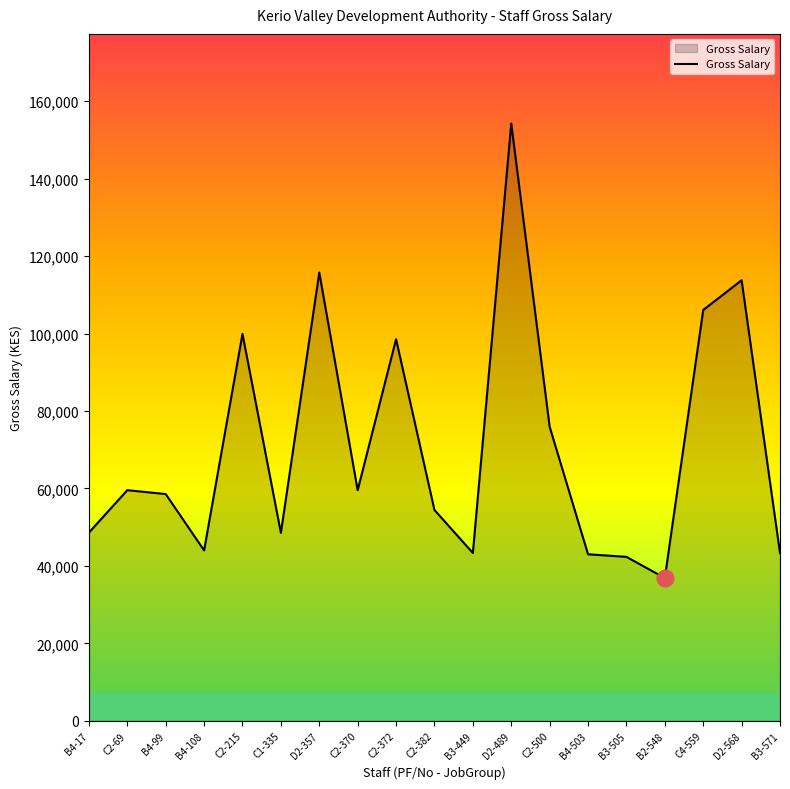

Where does the data first go above 58548?

C2-69